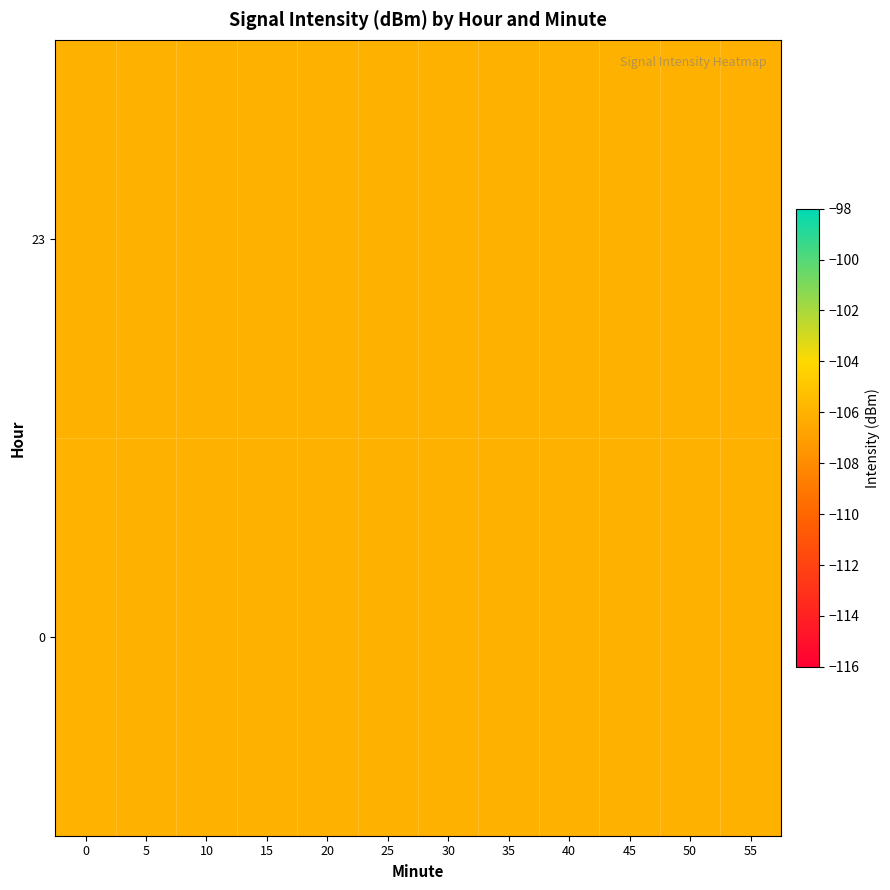

What is the smallest value displayed?

-106.1